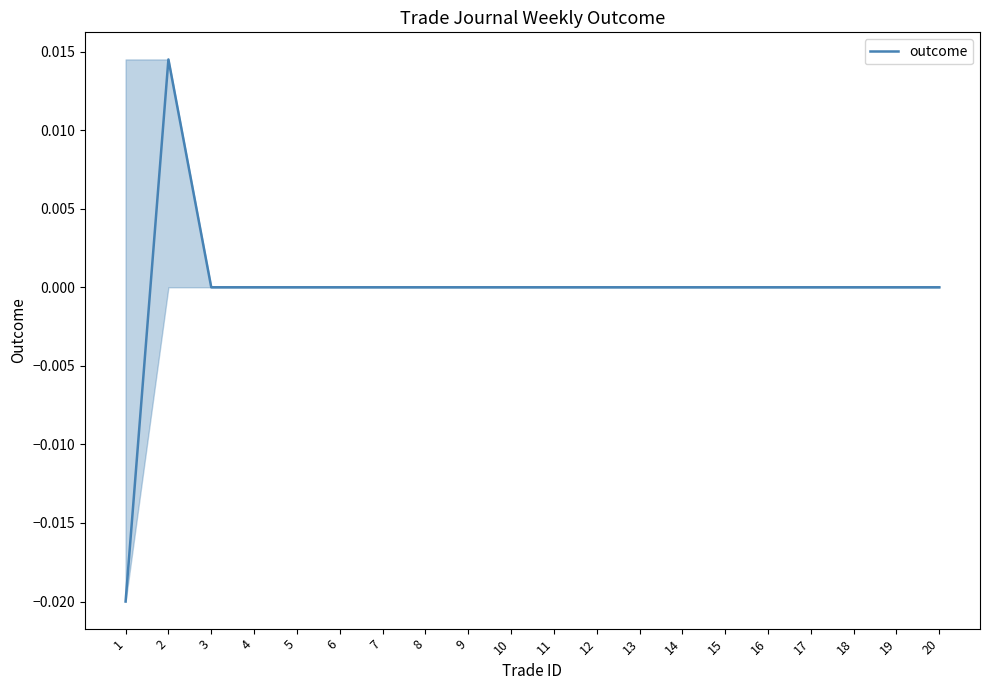

At which category does the chart reach its minimum across all series?

1